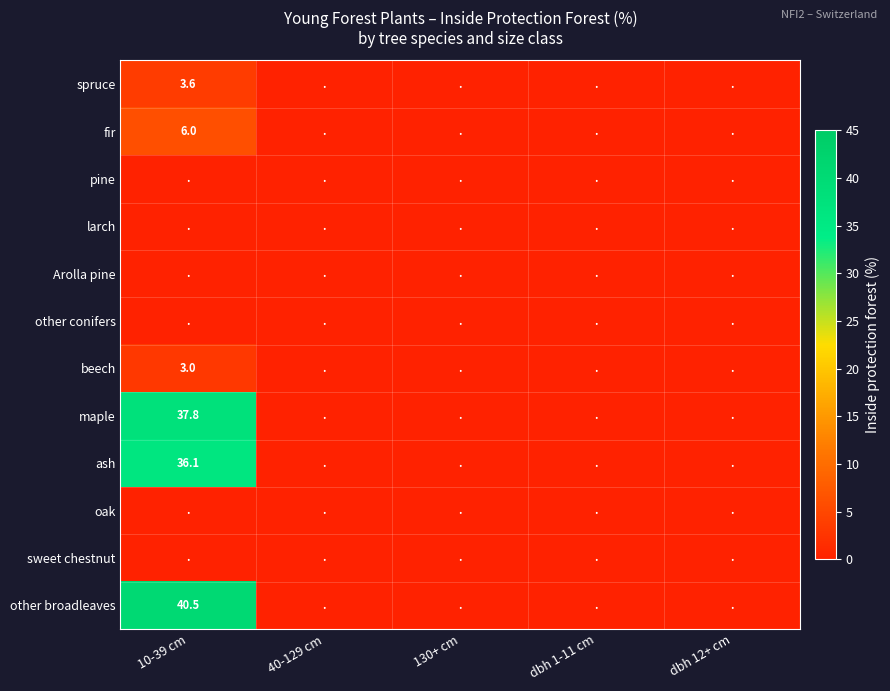

Rank the series by their maximum value, from lowest to highest.

pine, larch, Arolla pine, other conifers, oak, sweet chestnut, beech, spruce, fir, ash, maple, other broadleaves